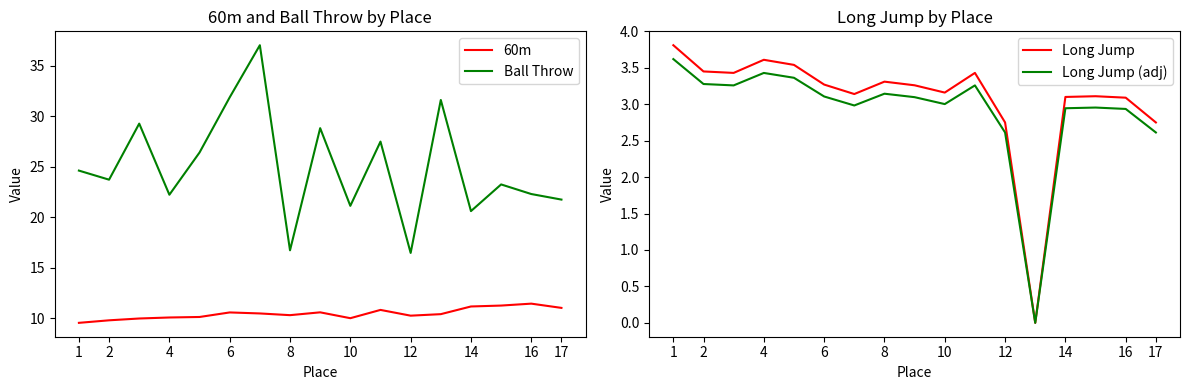

True or false: 60m and Ball Throw intersect in this chart.

False